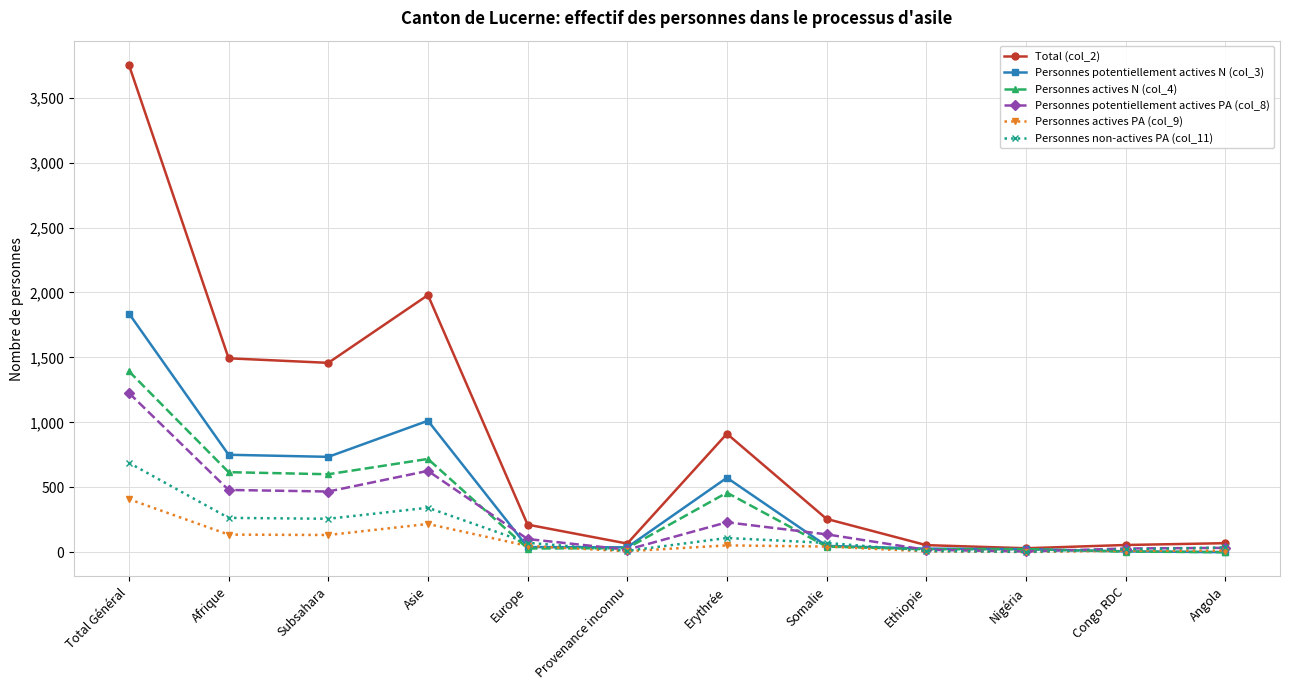

What is the label of the 3rd point from the left?

Subsahara